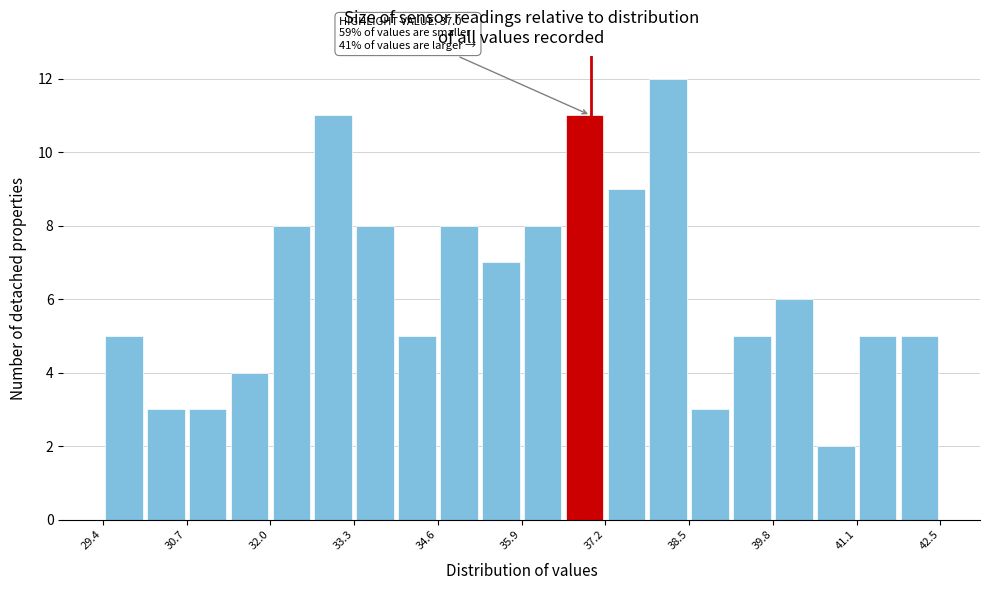

Around what value on the x-axis is the tallest bar? Give the approximate position of its centre, as read against the axis.

38.2